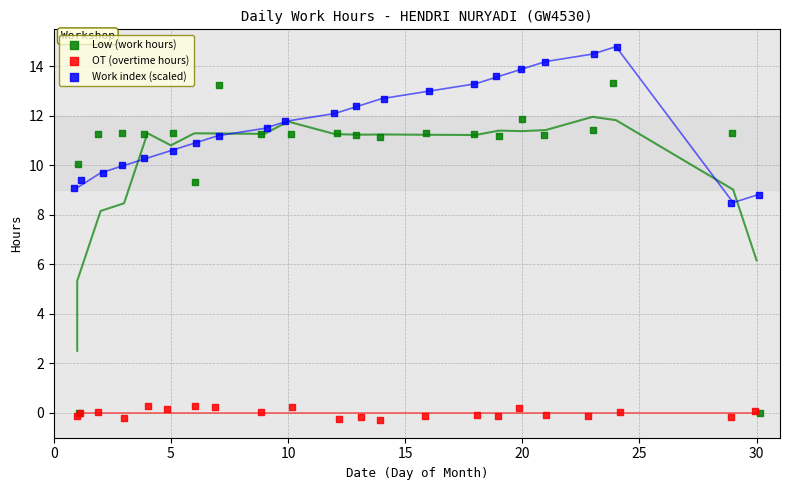

What are all the series names shown in the legend?

Low (work hours), OT (overtime hours), Work index (scaled)